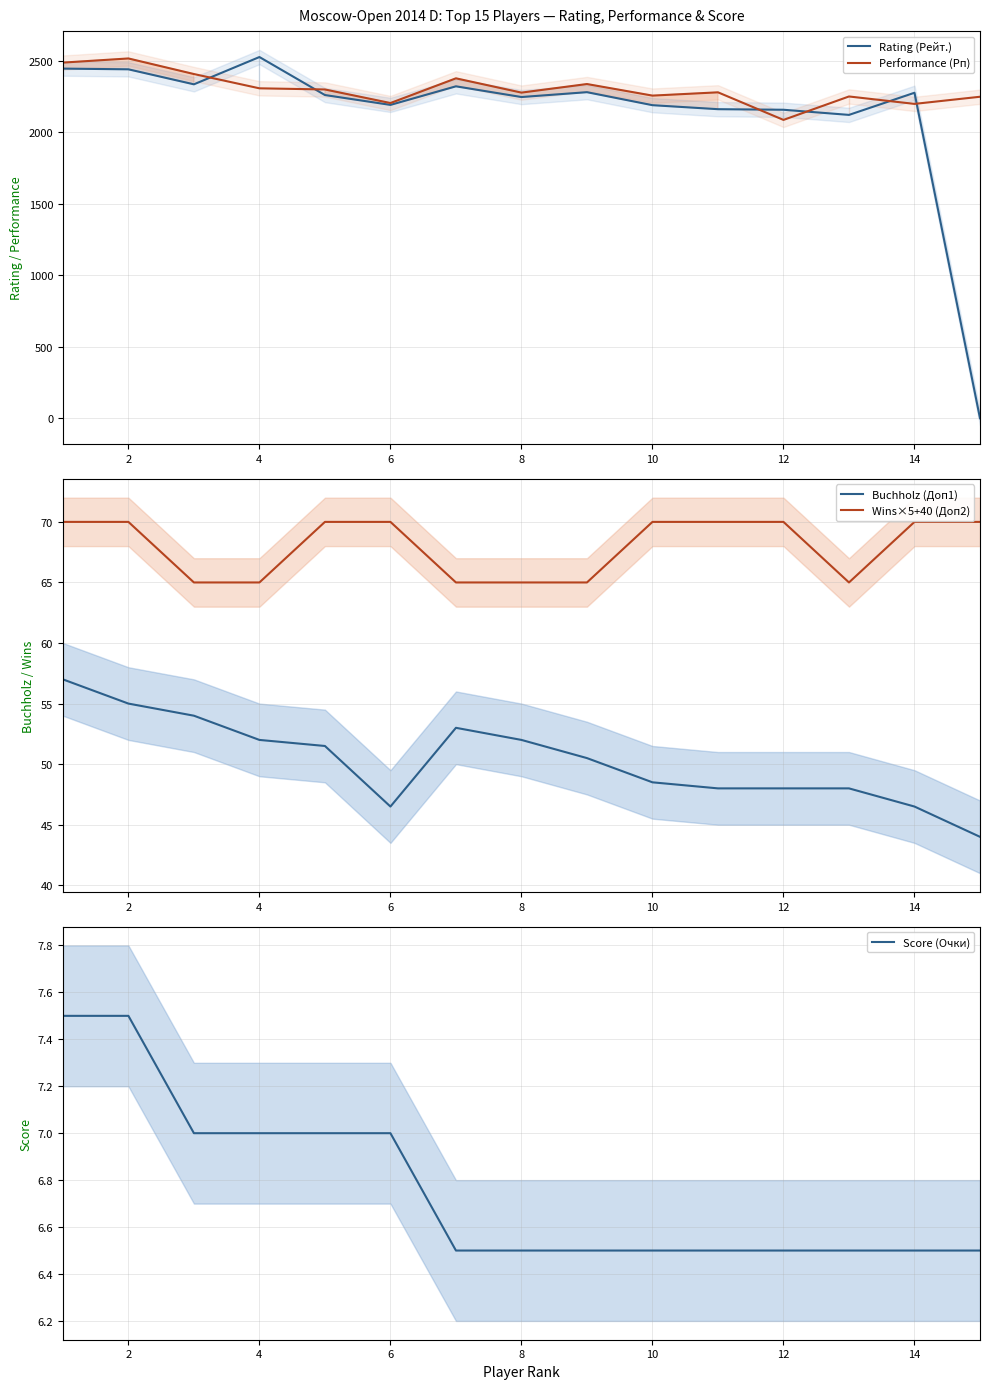

True or false: Performance (Рп) and Buchholz (Доп1) cross at least once.

False